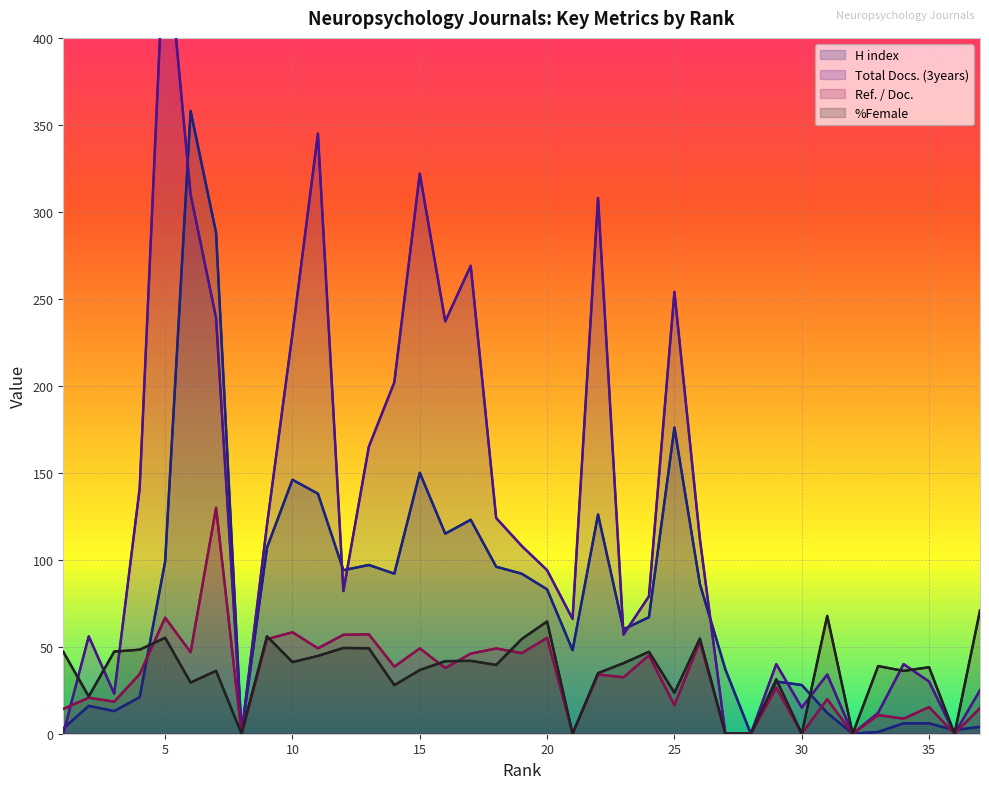

At which category is the sum across all series the highest?

6